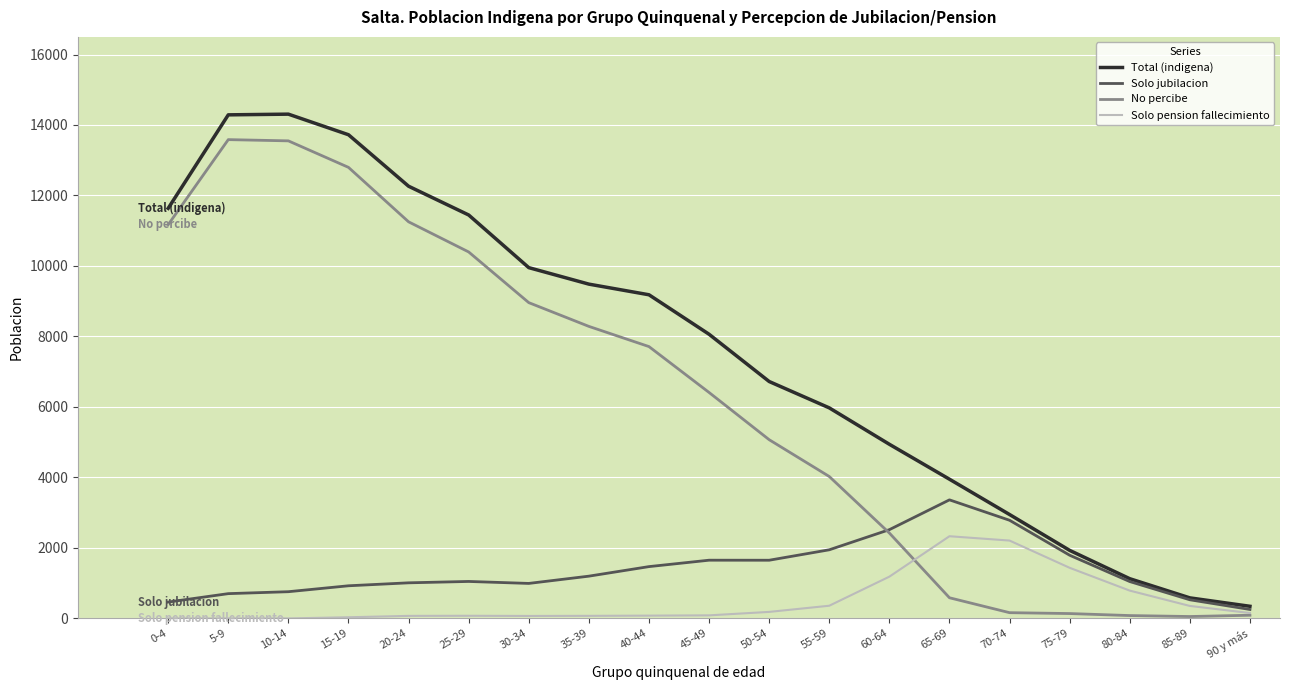

What is the highest value of the Solo pension fallecimiento series?

2332